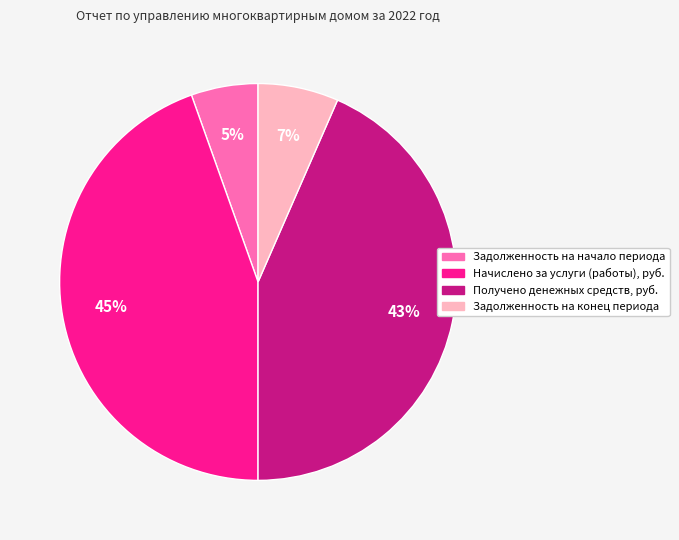

Which has a higher value, Получено денежных средств, руб. or Начислено за услуги (работы), руб.?

Начислено за услуги (работы), руб.